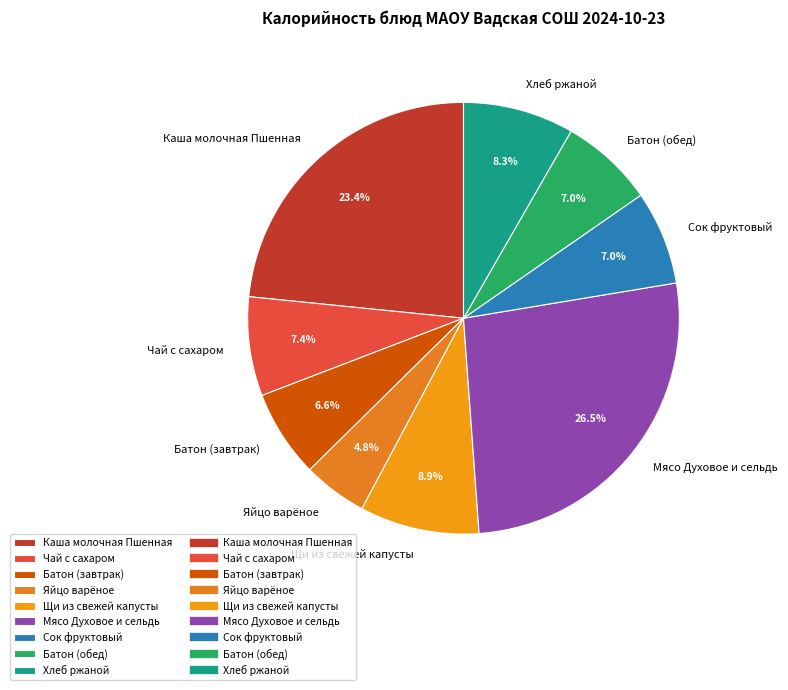

Does any single category account for the majority?

No